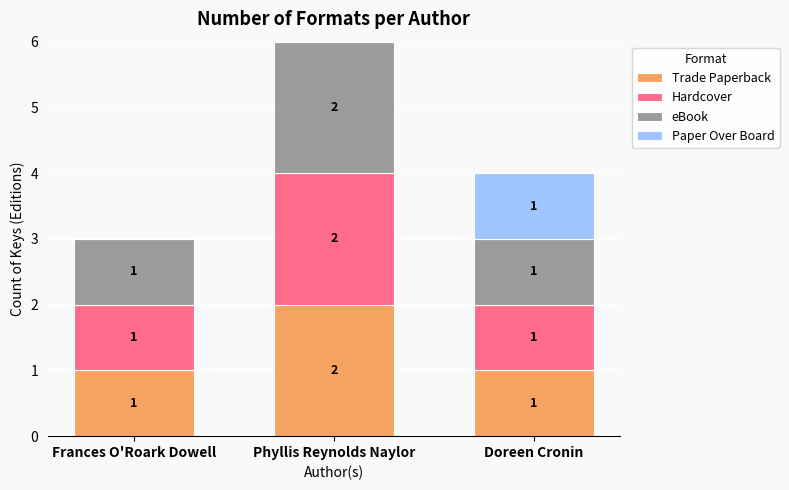

What are all the series names shown in the legend?

Trade Paperback, Hardcover, eBook, Paper Over Board